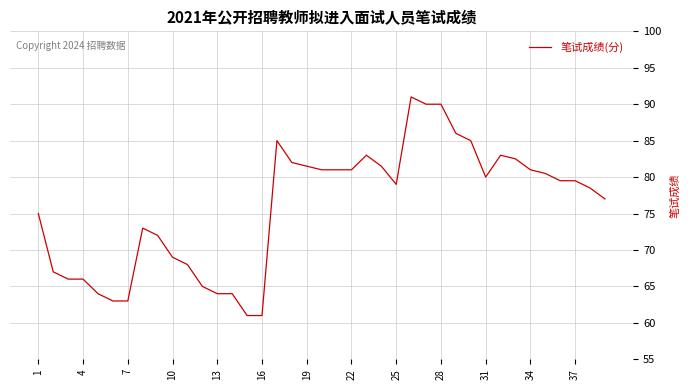

What is the average value?

75.9